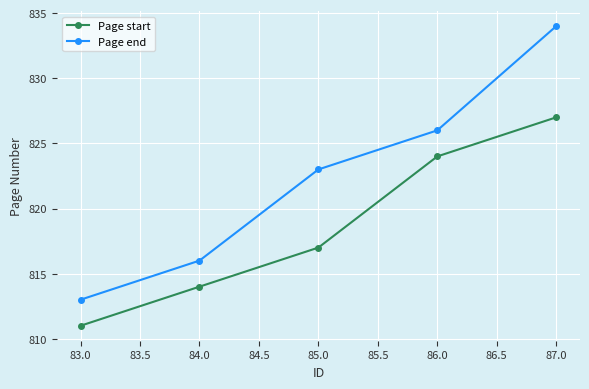

What is the greatest value displayed?

834